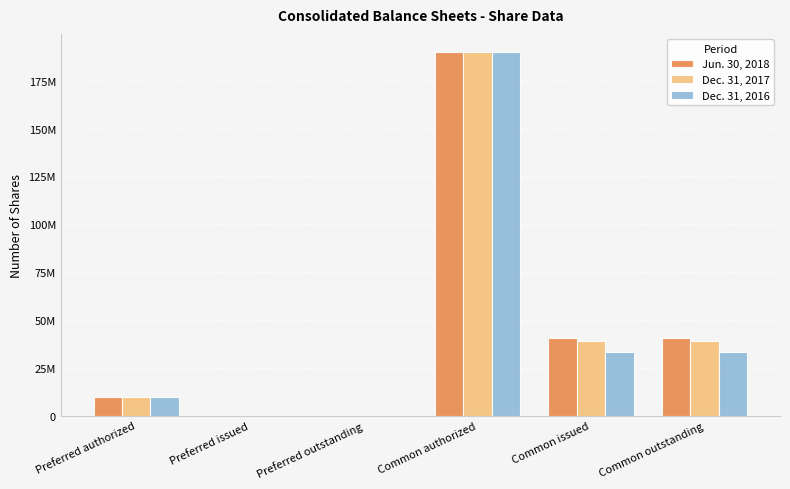

What are all the series names shown in the legend?

Jun. 30, 2018, Dec. 31, 2017, Dec. 31, 2016